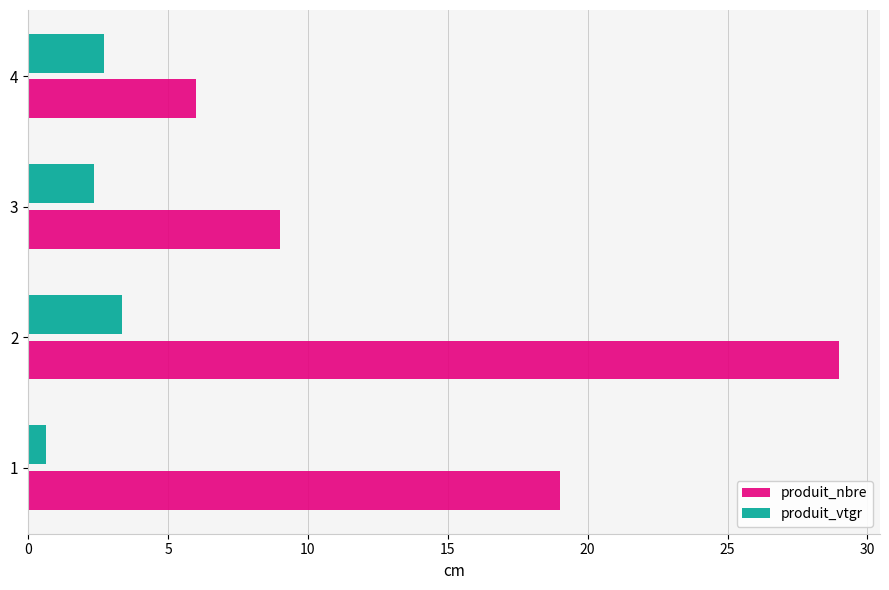

What is the greatest value displayed?

29.0